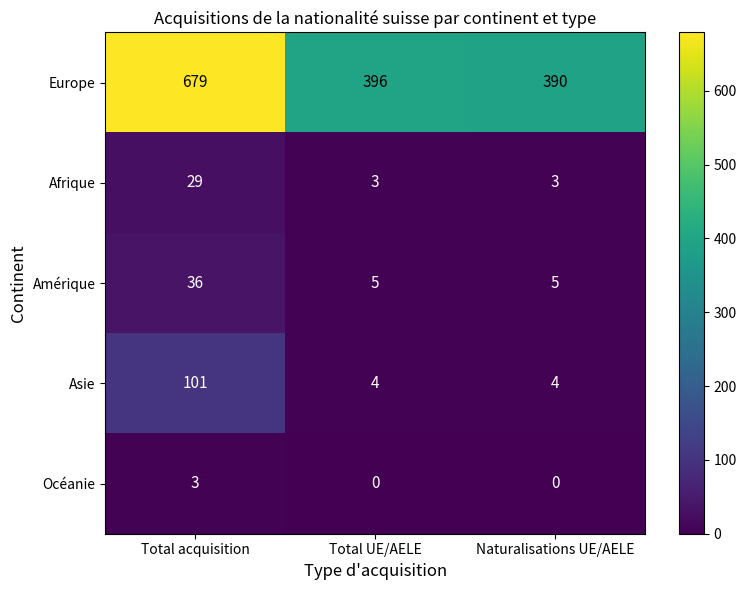

What is the average value of the Europe series?

488